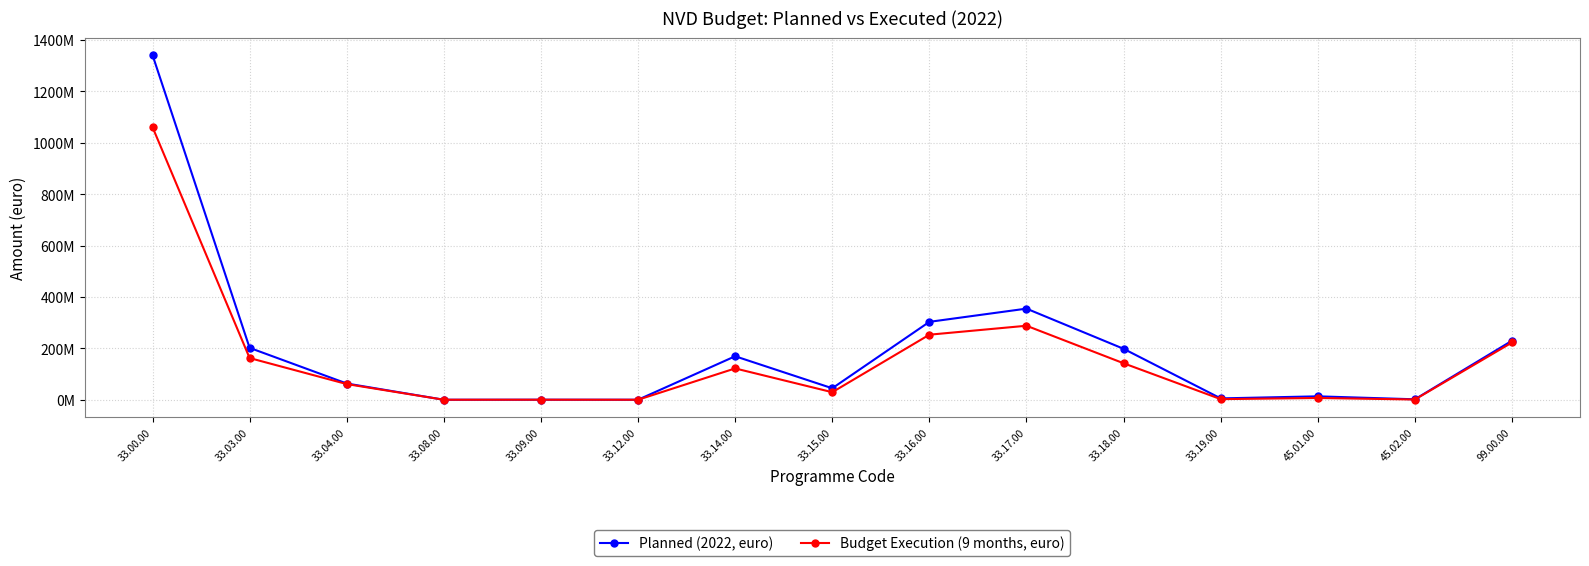

What is the difference between the maximum and minimum values in the Planned (2022, euro) series?

1341440290.0